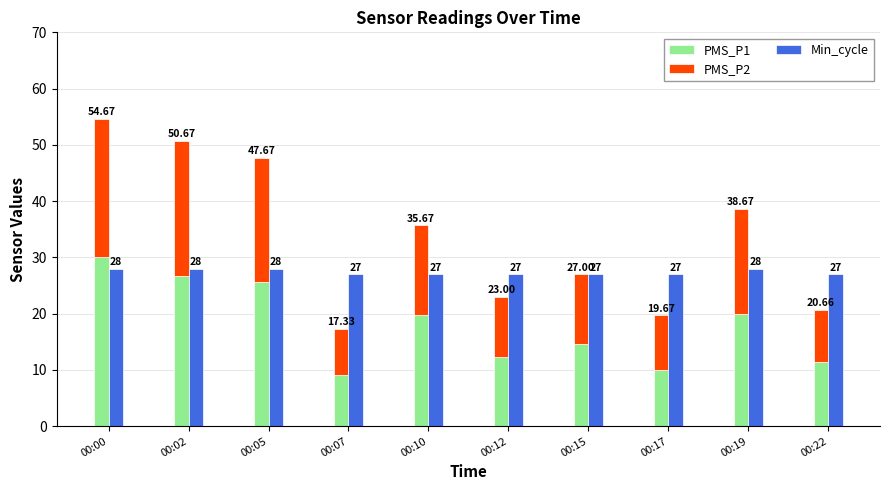

How many series are shown in this chart?

3